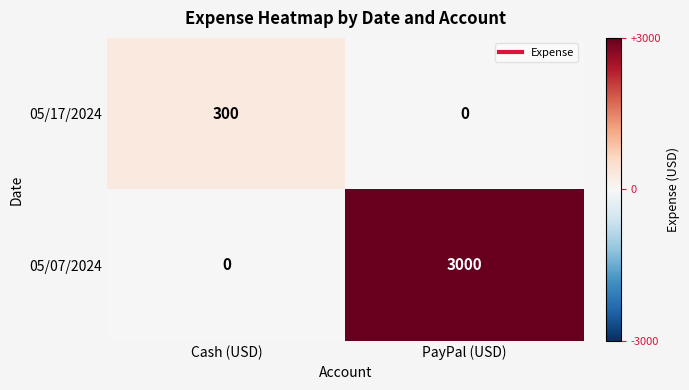

True or false: 05/17/2024 has a value of 0 at PayPal (USD).

True